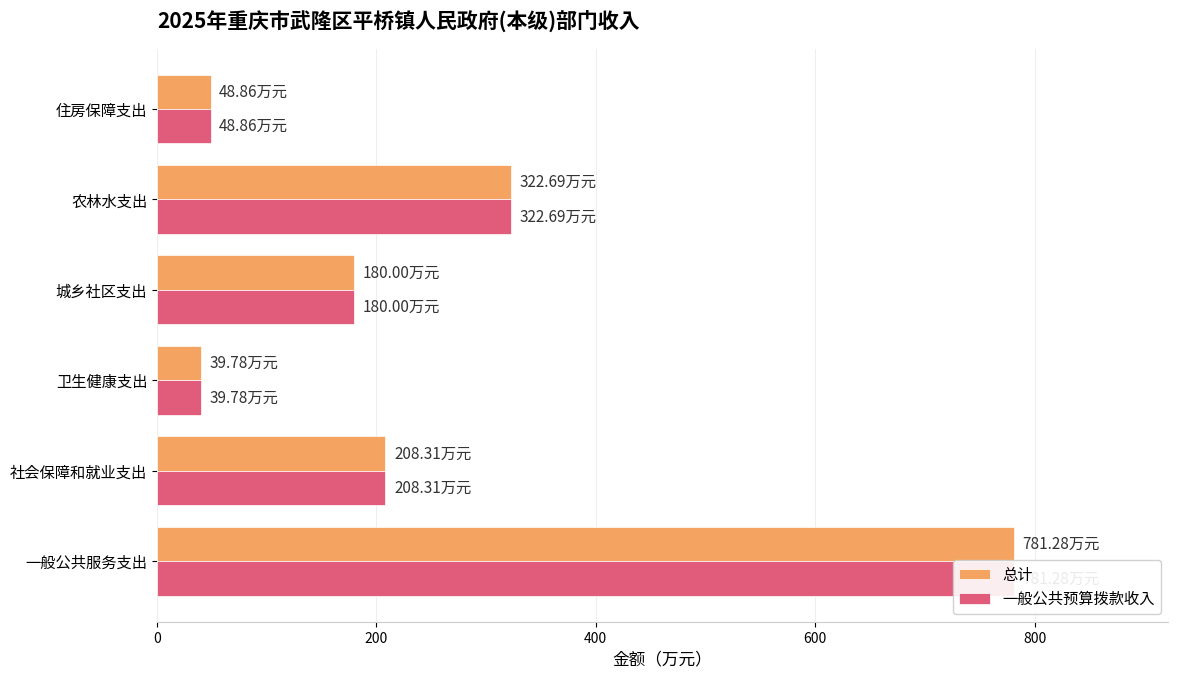

Rank the series at 城乡社区支出 from highest to lowest value.

总计, 一般公共预算拨款收入